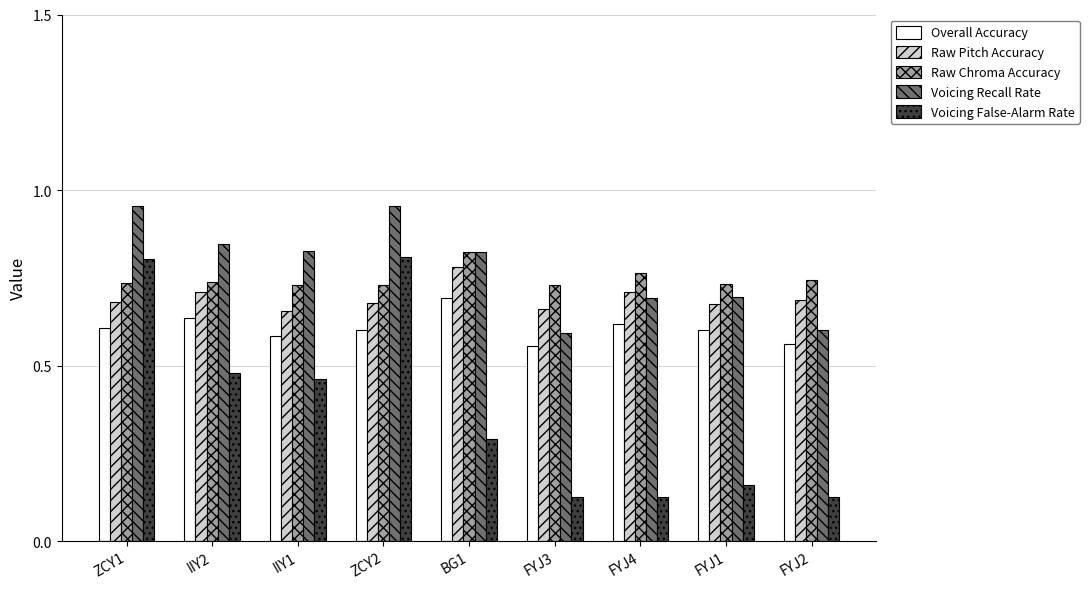

Which series has the largest range (max minus min)?

Voicing False-Alarm Rate